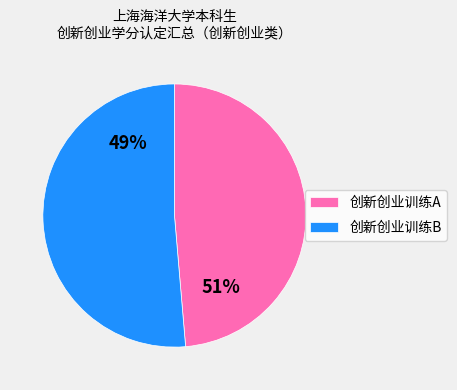

How many segments does this pie chart have?

2